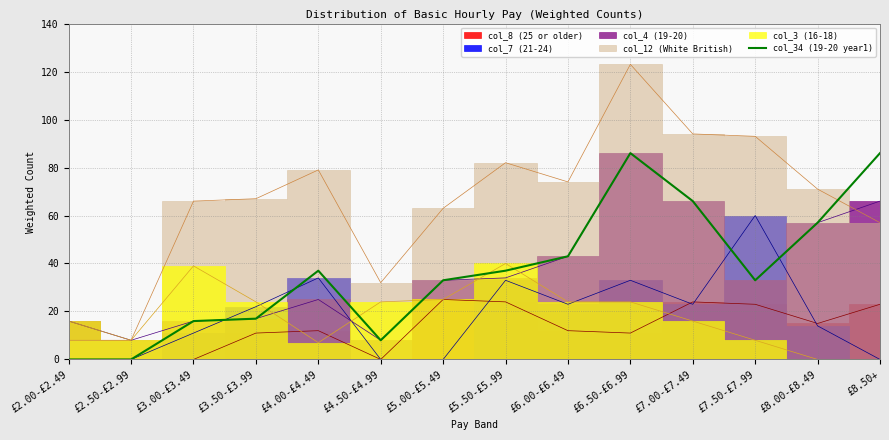

What is the difference between the second highest and second lowest values?

86